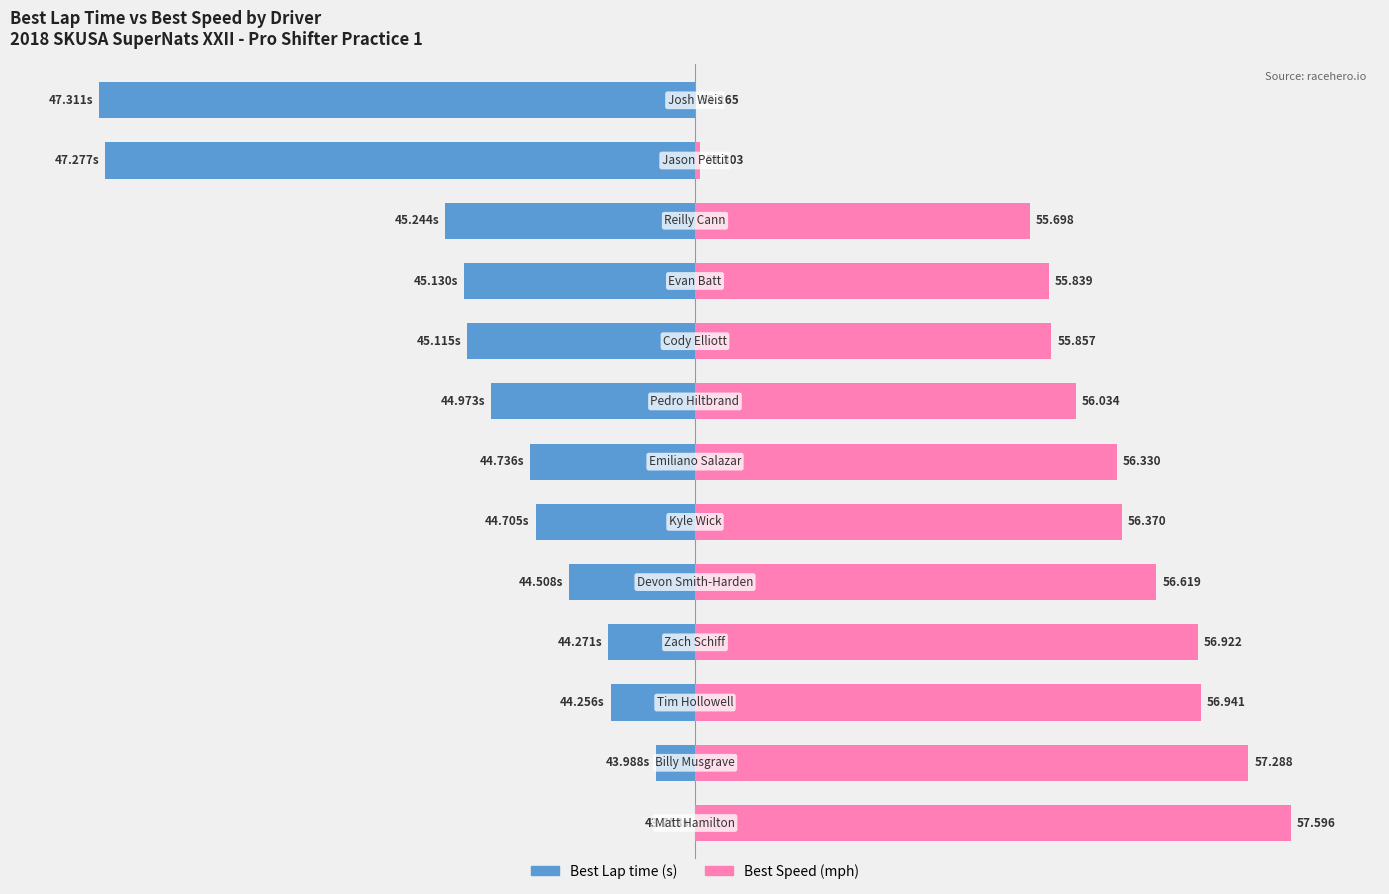

Which series has the largest range (max minus min)?

Best Lap time